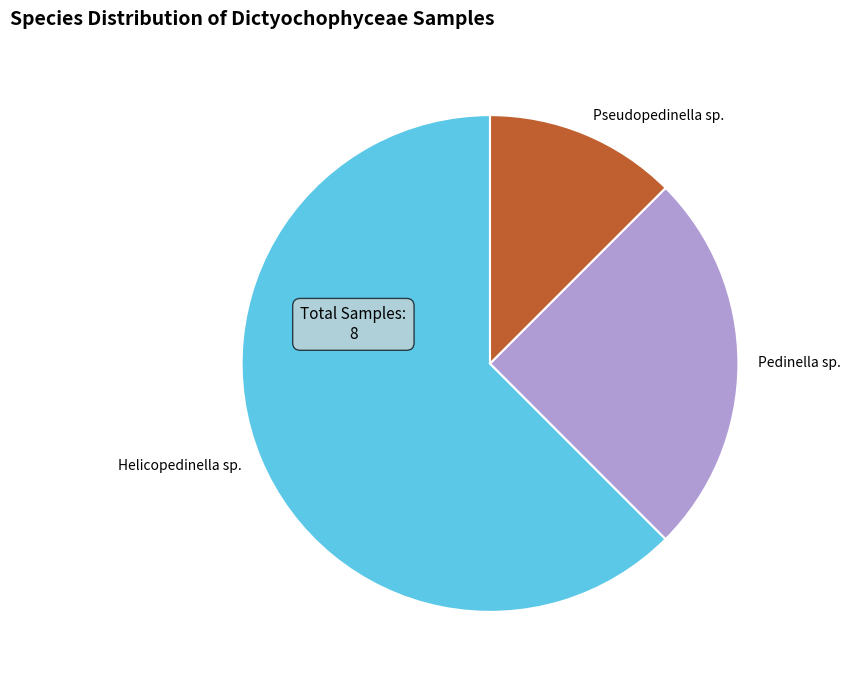

How many segments does this pie chart have?

3